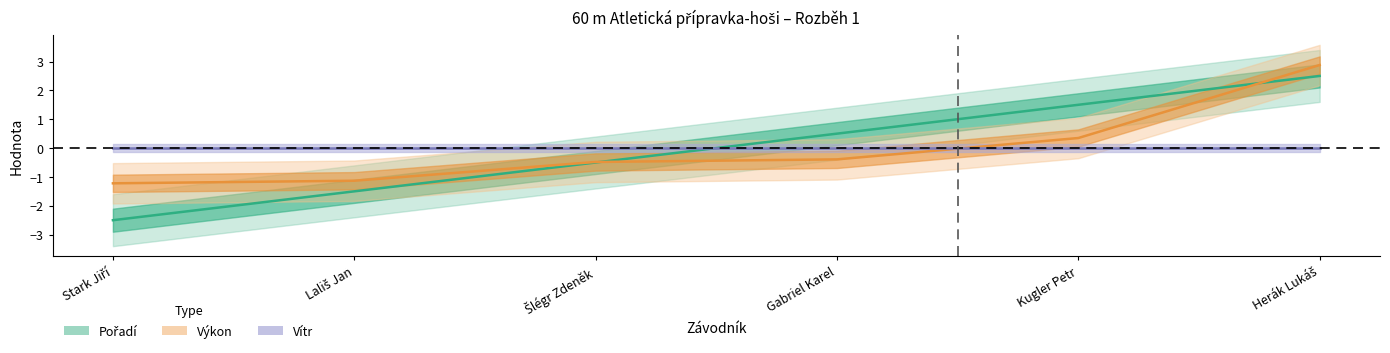

Where does the Pořadí series first go above 0?

Gabriel Karel